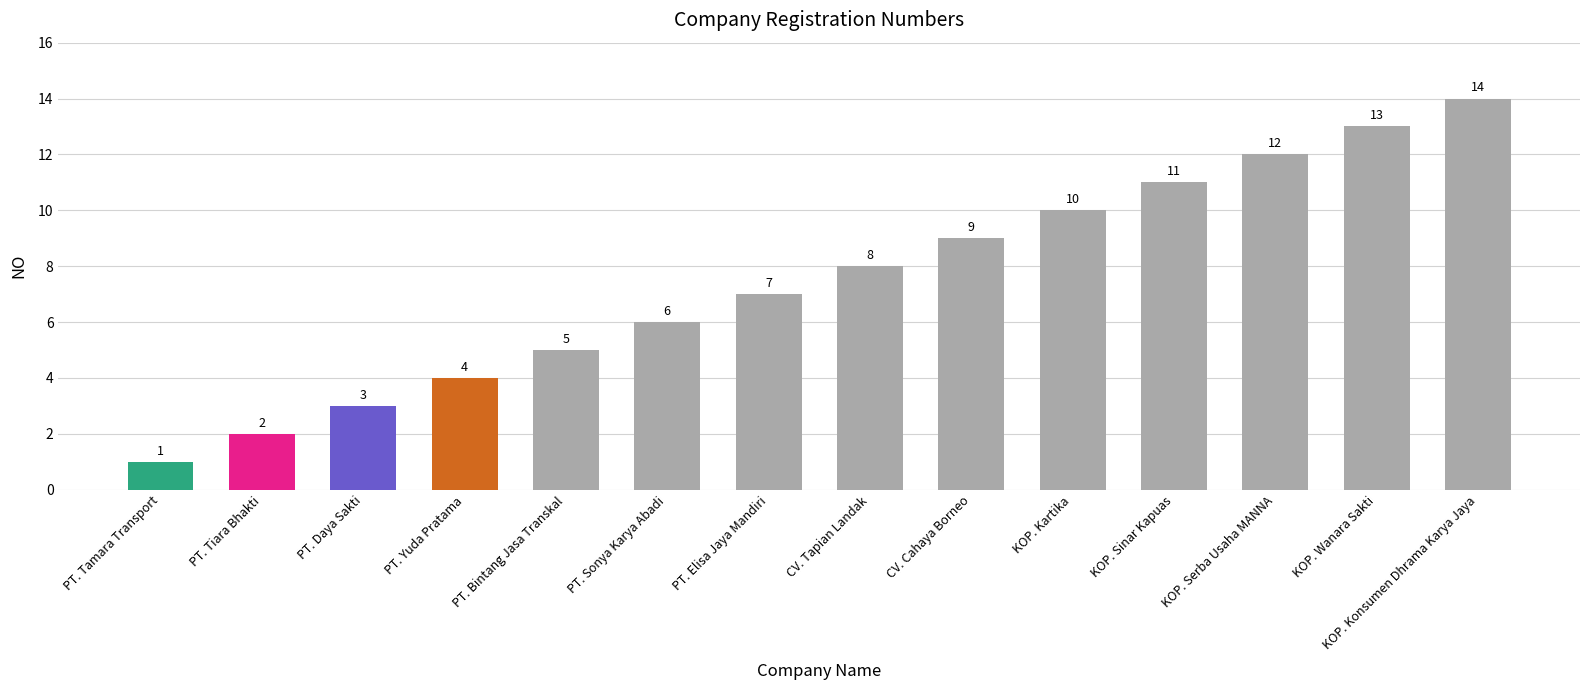

List the labels in order of value, largest first.

KOP. Konsumen Dhrama Karya Jaya, KOP. Wanara Sakti, KOP. Serba Usaha MANNA, KOP. Sinar Kapuas, KOP. Kartika, CV. Cahaya Borneo, CV. Tapian Landak, PT. Elisa Jaya Mandiri, PT. Sonya Karya Abadi, PT. Bintang Jasa Transkal, PT. Yuda Pratama, PT. Daya Sakti, PT. Tiara Bhakti, PT. Tamara Transport